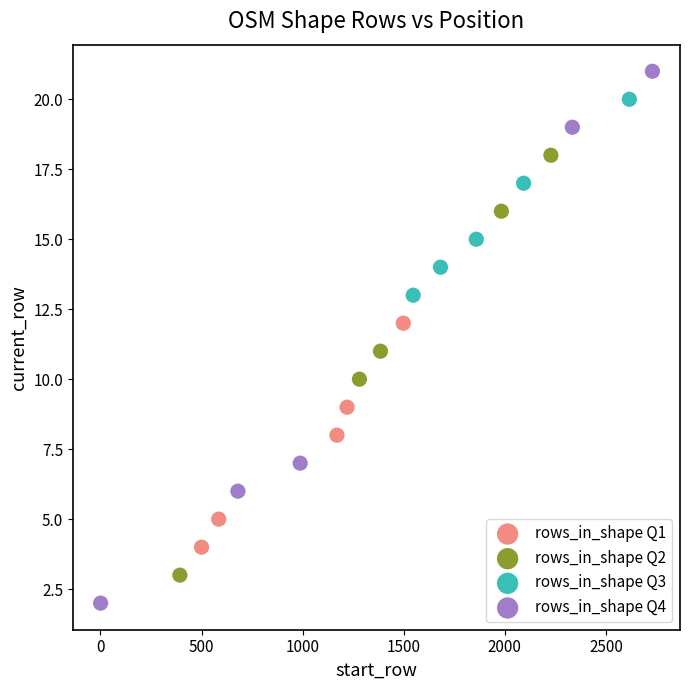

What are all the series names shown in the legend?

rows_in_shape Q1, rows_in_shape Q2, rows_in_shape Q3, rows_in_shape Q4